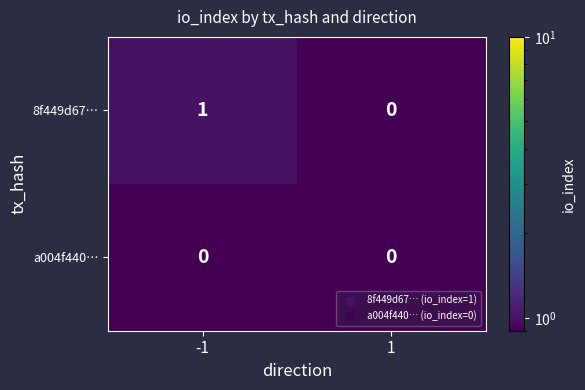

Which series has the largest total across all categories?

8f449d67…